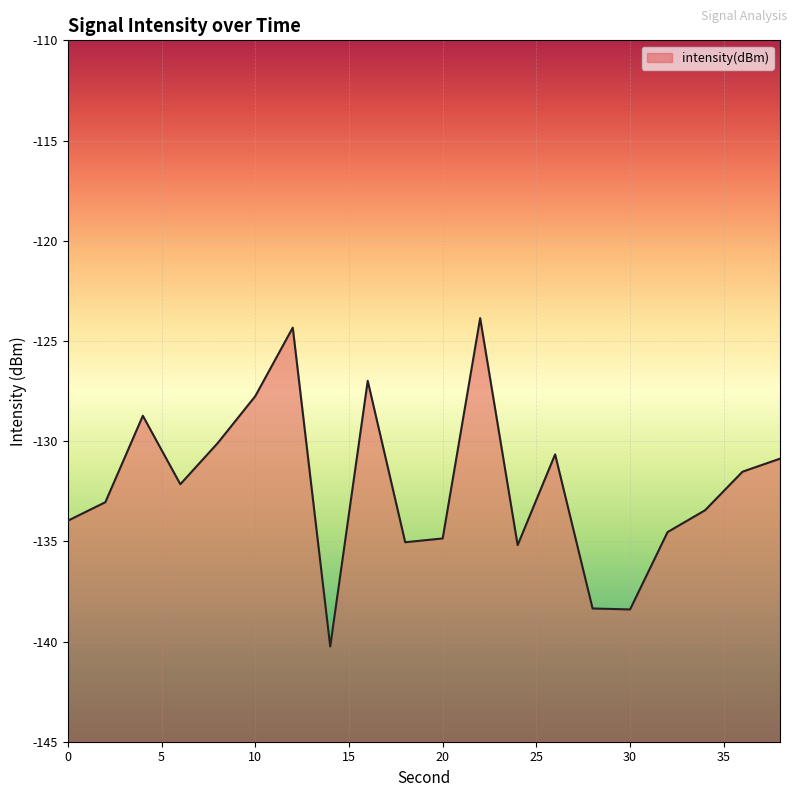

What is the average value?

-132.2